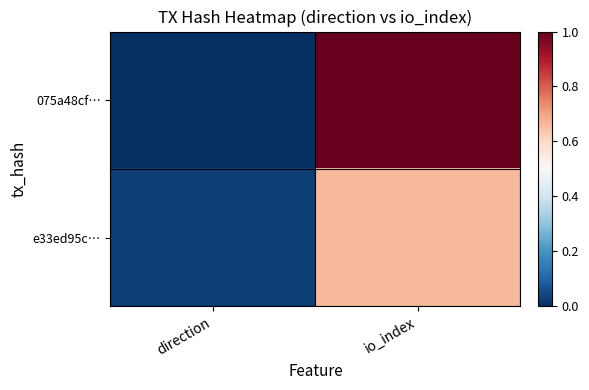

Count the number of categories in the chart.

2